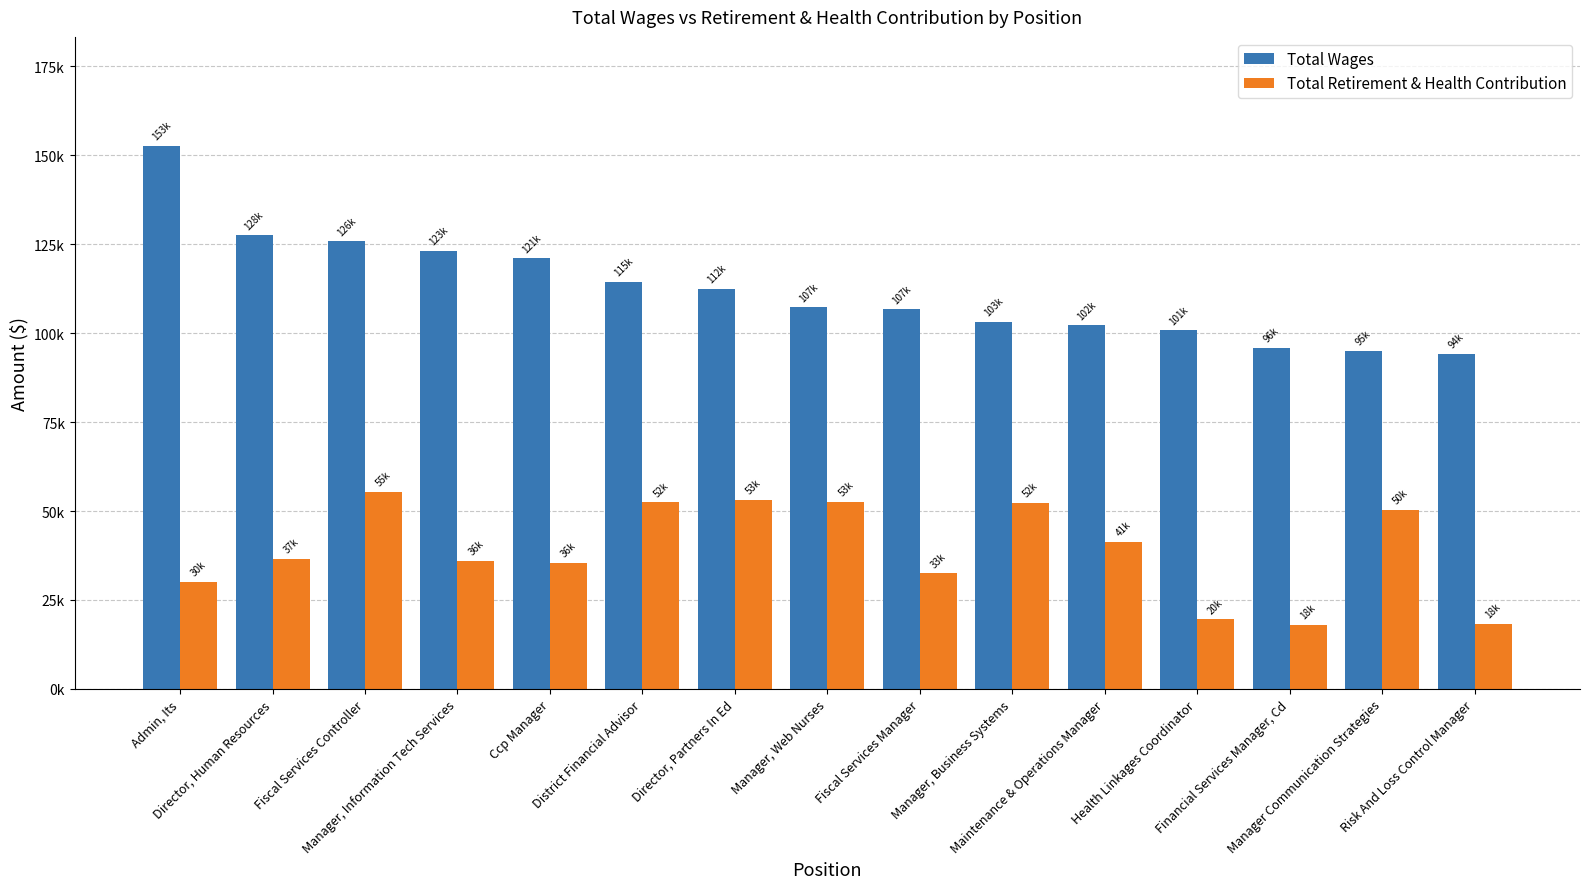

Reading left to right, extract all data points from this chart.

Total Wages: Admin, Its=152745	Director, Human Resources=127500	Fiscal Services Controller=125792	Manager, Information Tech Services=123129	Ccp Manager=121071	District Financial Advisor=114507	Director, Partners In Ed=112403	Manager, Web Nurses=107307	Fiscal Services Manager=106671	Manager, Business Systems=103263	Maintenance & Operations Manager=102175	Health Linkages Coordinator=100833	Financial Services Manager, Cd=95897	Manager Communication Strategies=94978	Risk And Loss Control Manager=94257
Total Retirement & Health Contribution: Admin, Its=30062	Director, Human Resources=36533	Fiscal Services Controller=55448	Manager, Information Tech Services=36041	Ccp Manager=35537	District Financial Advisor=52454	Director, Partners In Ed=53088	Manager, Web Nurses=52641	Fiscal Services Manager=32515	Manager, Business Systems=52347	Maintenance & Operations Manager=41292	Health Linkages Coordinator=19580	Financial Services Manager, Cd=17986	Manager Communication Strategies=50342	Risk And Loss Control Manager=18245